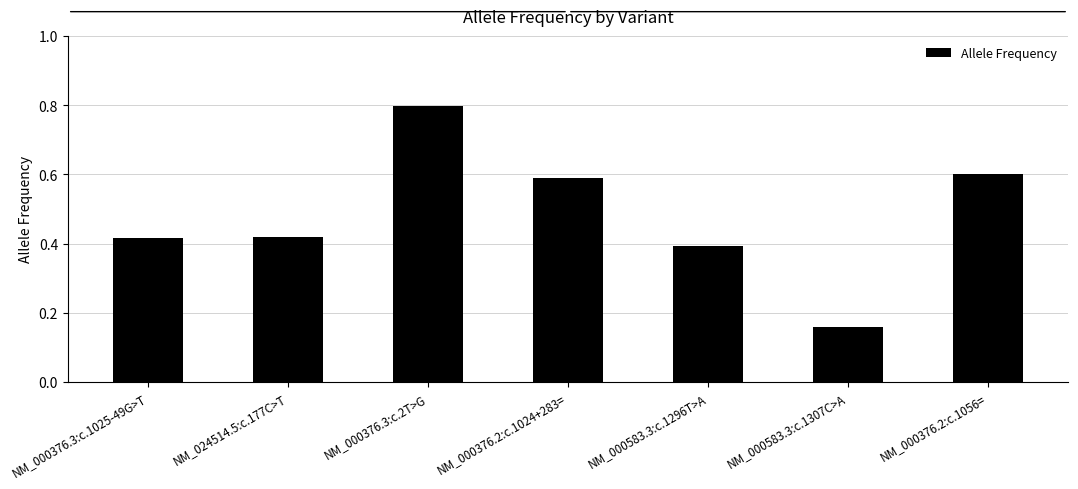

The chart shows a value of 0.4 at NM_000583.3:c.1296T>A. True or false?

True